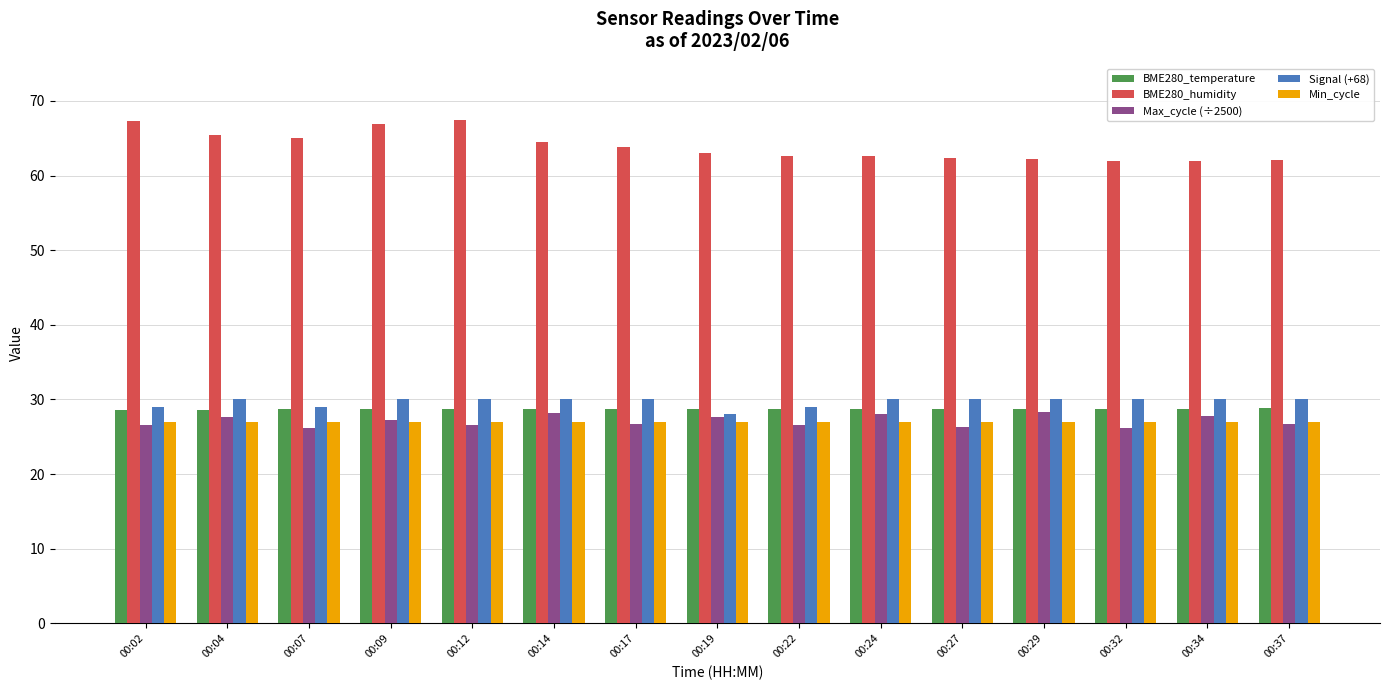

The value of BME280_humidity at 00:19 is 63.0. True or false?

True